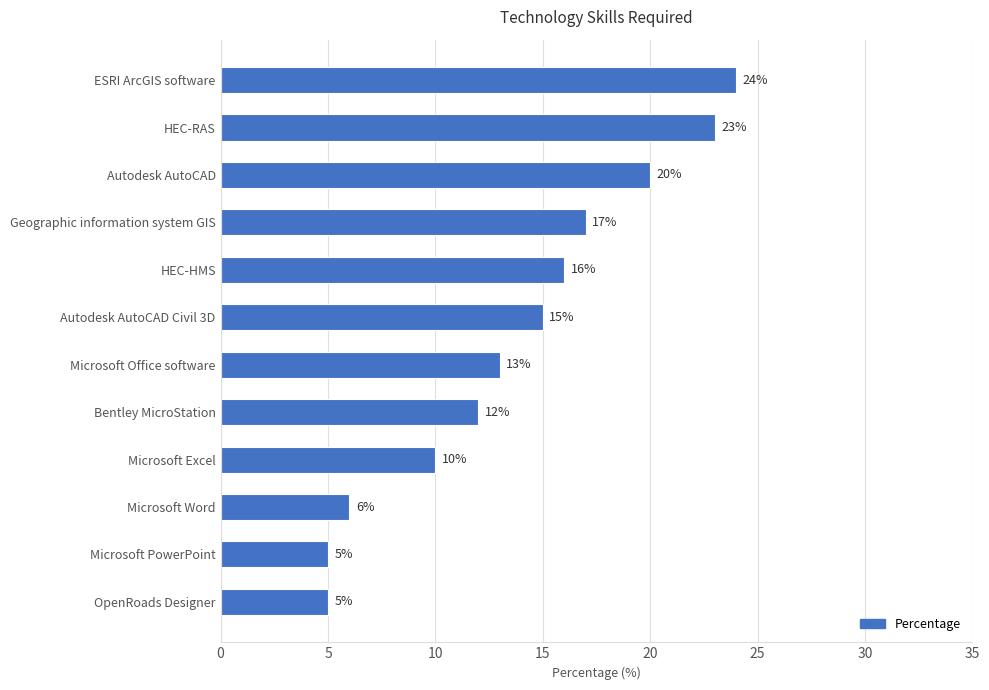

What is the minimum value shown in the chart?

5